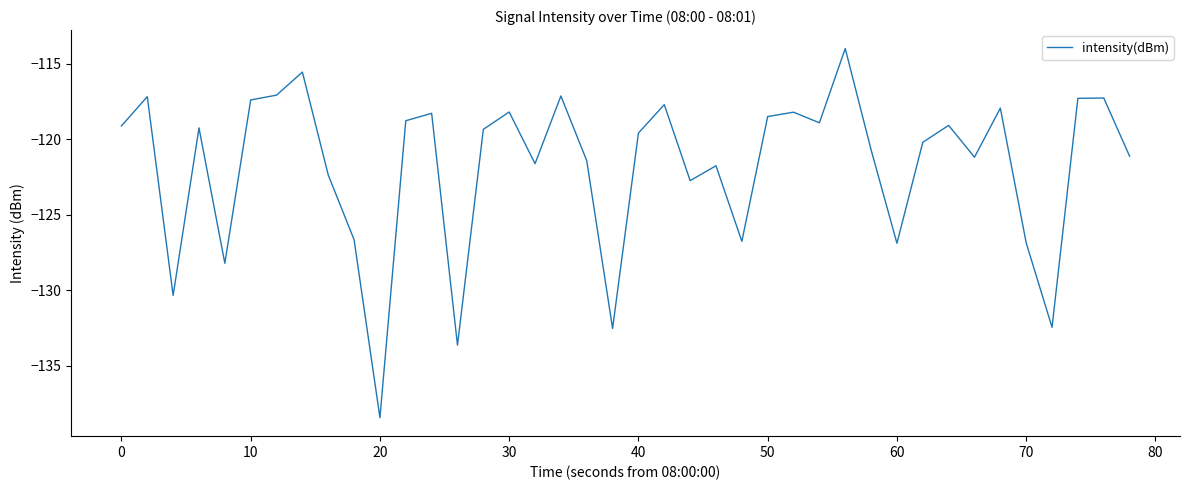

What is the smallest value displayed?

-138.4